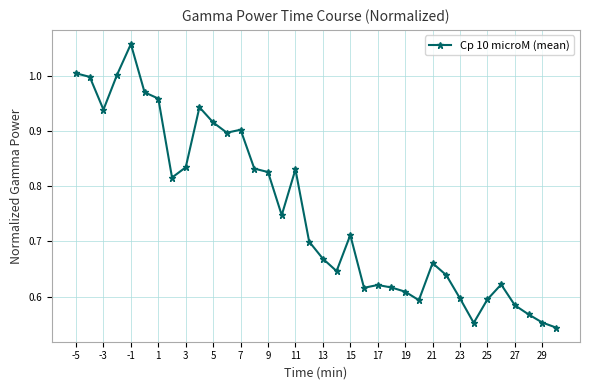

True or false: the data has more than 2 interior local peaks.

True